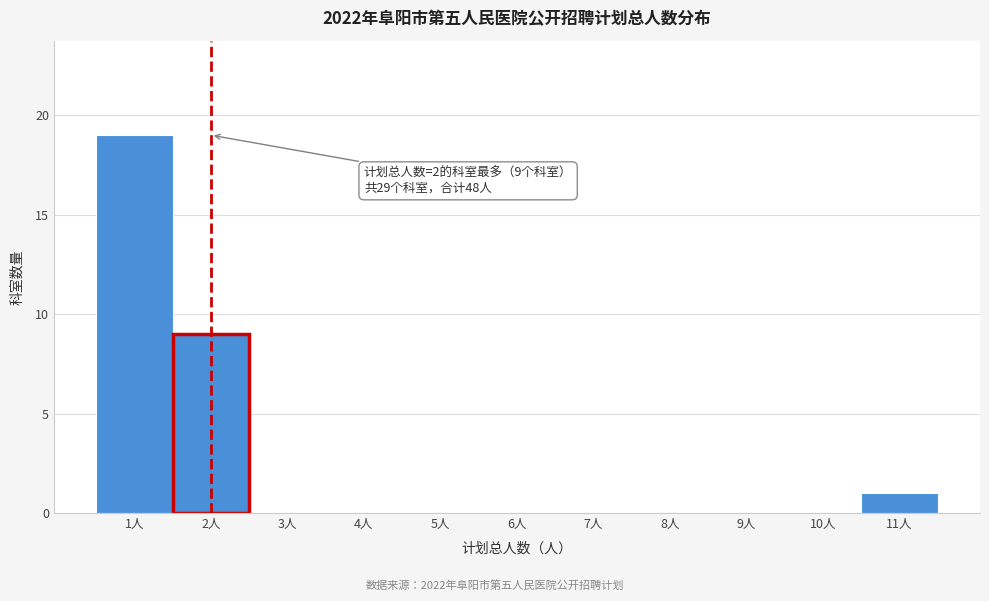

Which range on the x-axis has the tallest bar?

0.5 to 1.5